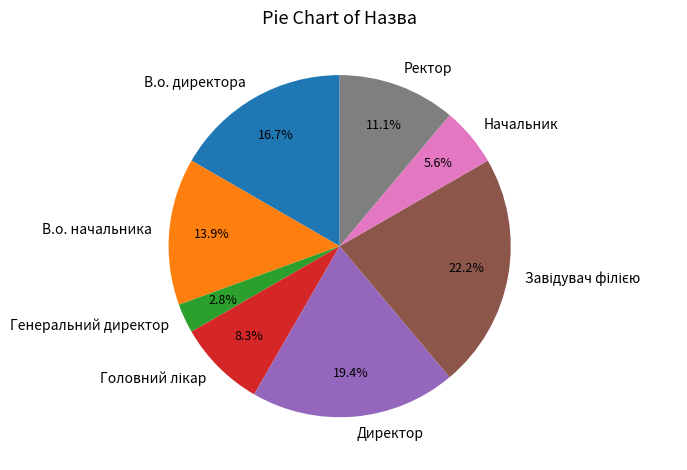

Does Директор account for over 50% of the chart?

No